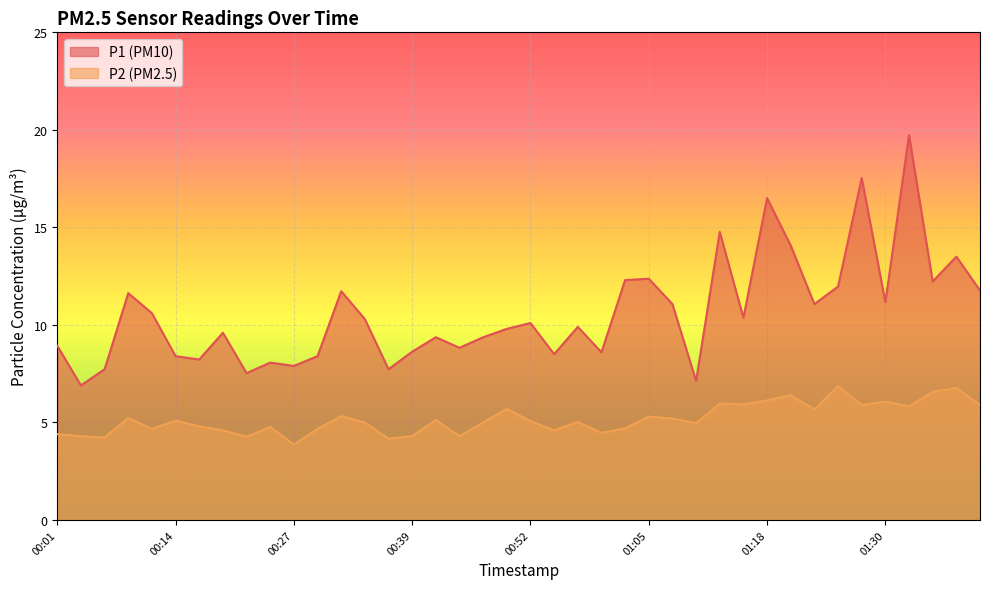

What is the sum of the P2 values at 00:14 and 00:01?

9.5